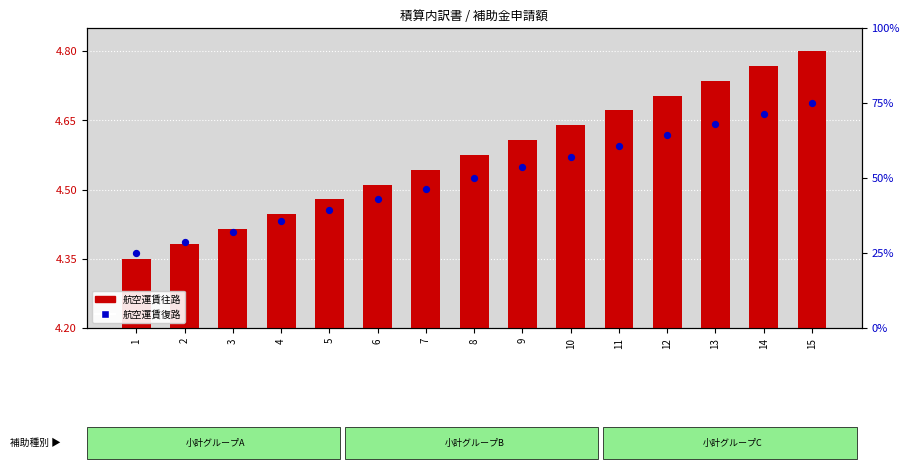

At which category is the sum across all series the highest?

15